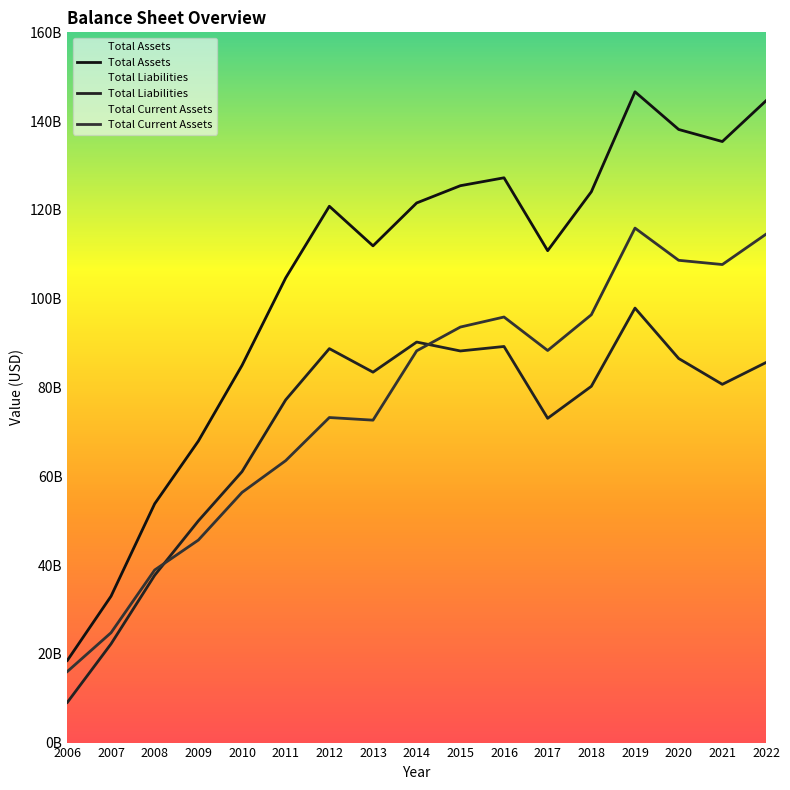

At which category is the sum across all series the highest?

2019